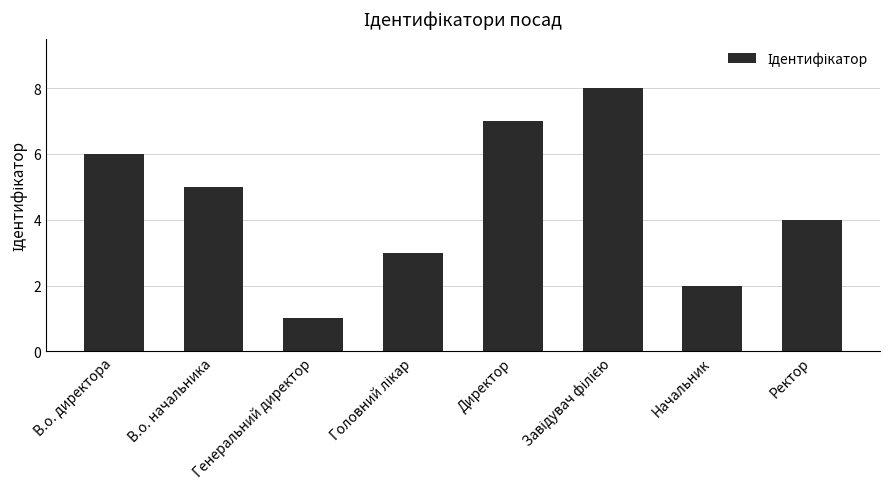

What value does the data have at В.о. директора?

6